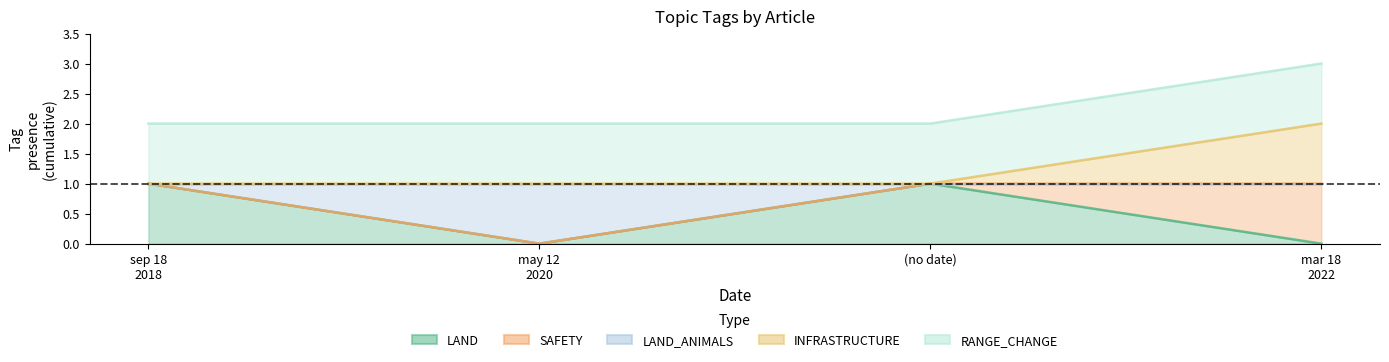

At how many categories does at least one series exceed 2?

1